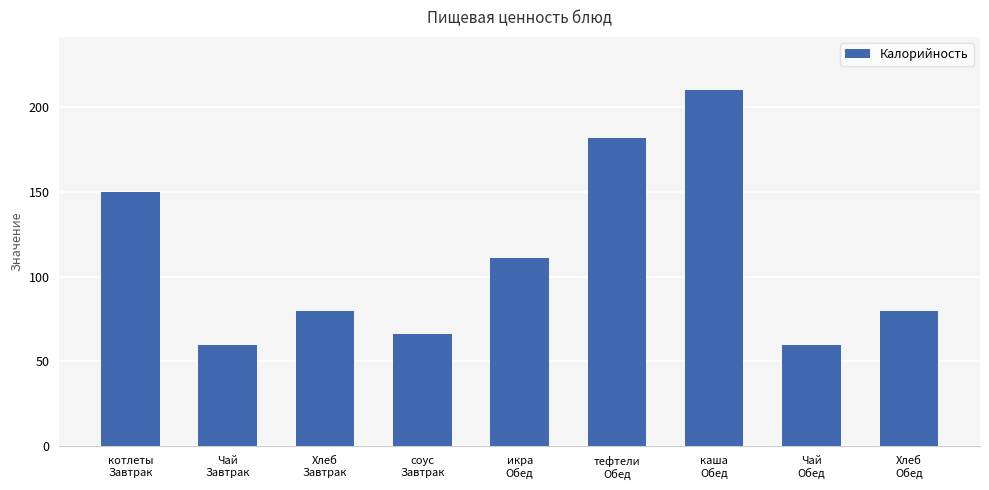

What is the difference between the second highest and minimum values?

122